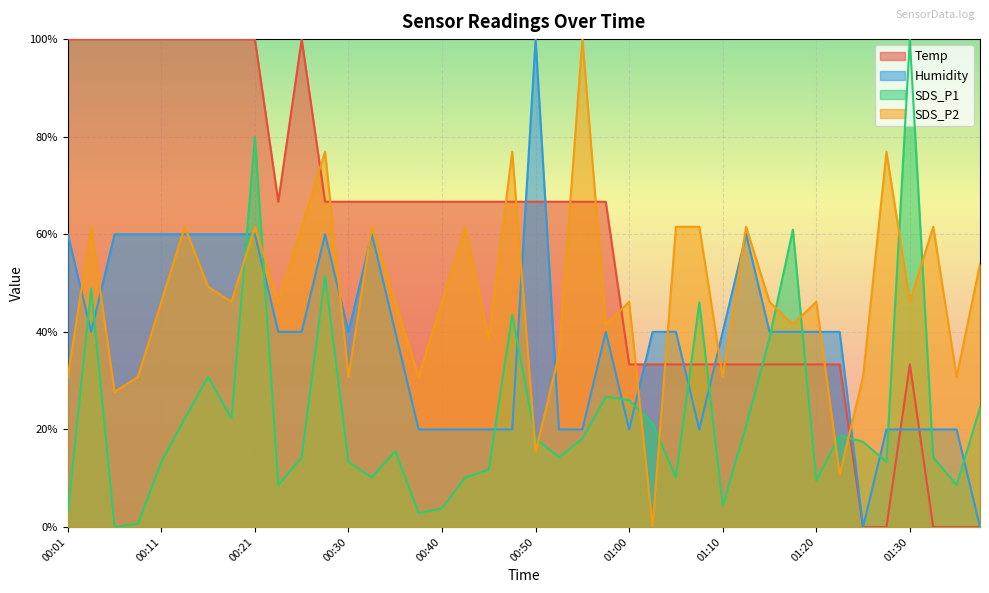

How many lines are shown in the chart?

4